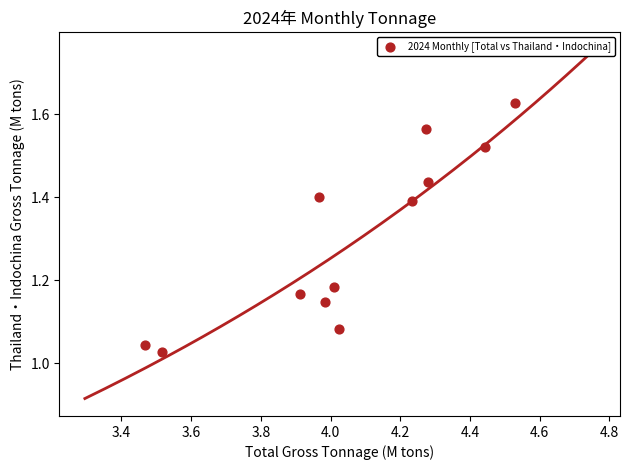

What is the average Y value?

1.3